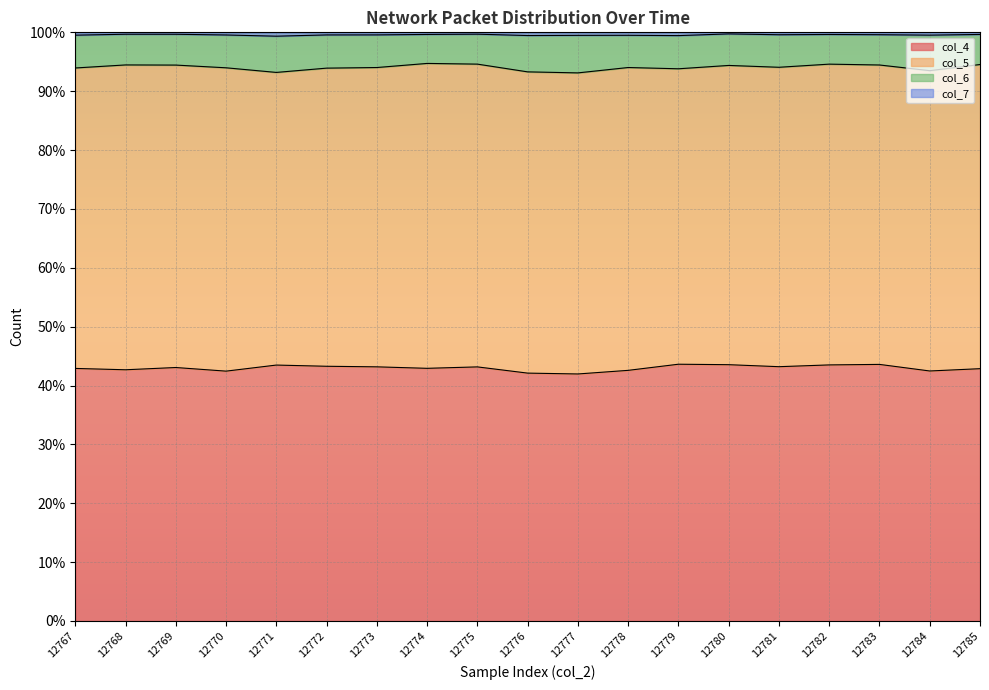

At which category does col_4 reach its first local valley?

12768